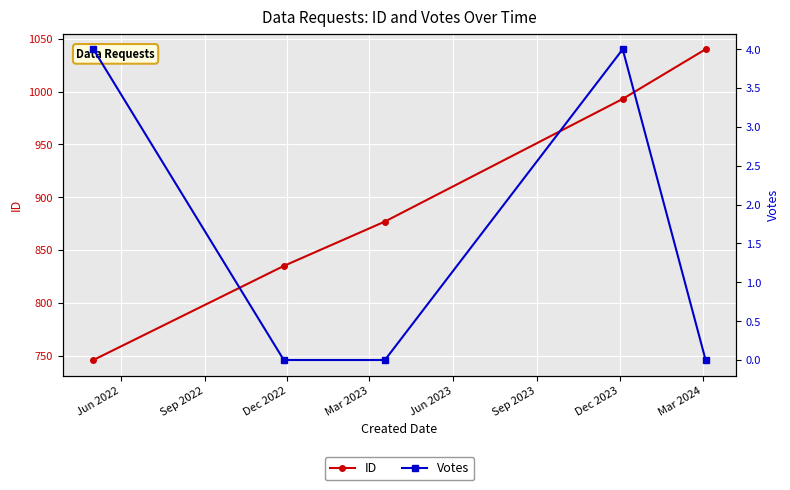

True or false: ID has more than 2 interior local peaks.

False